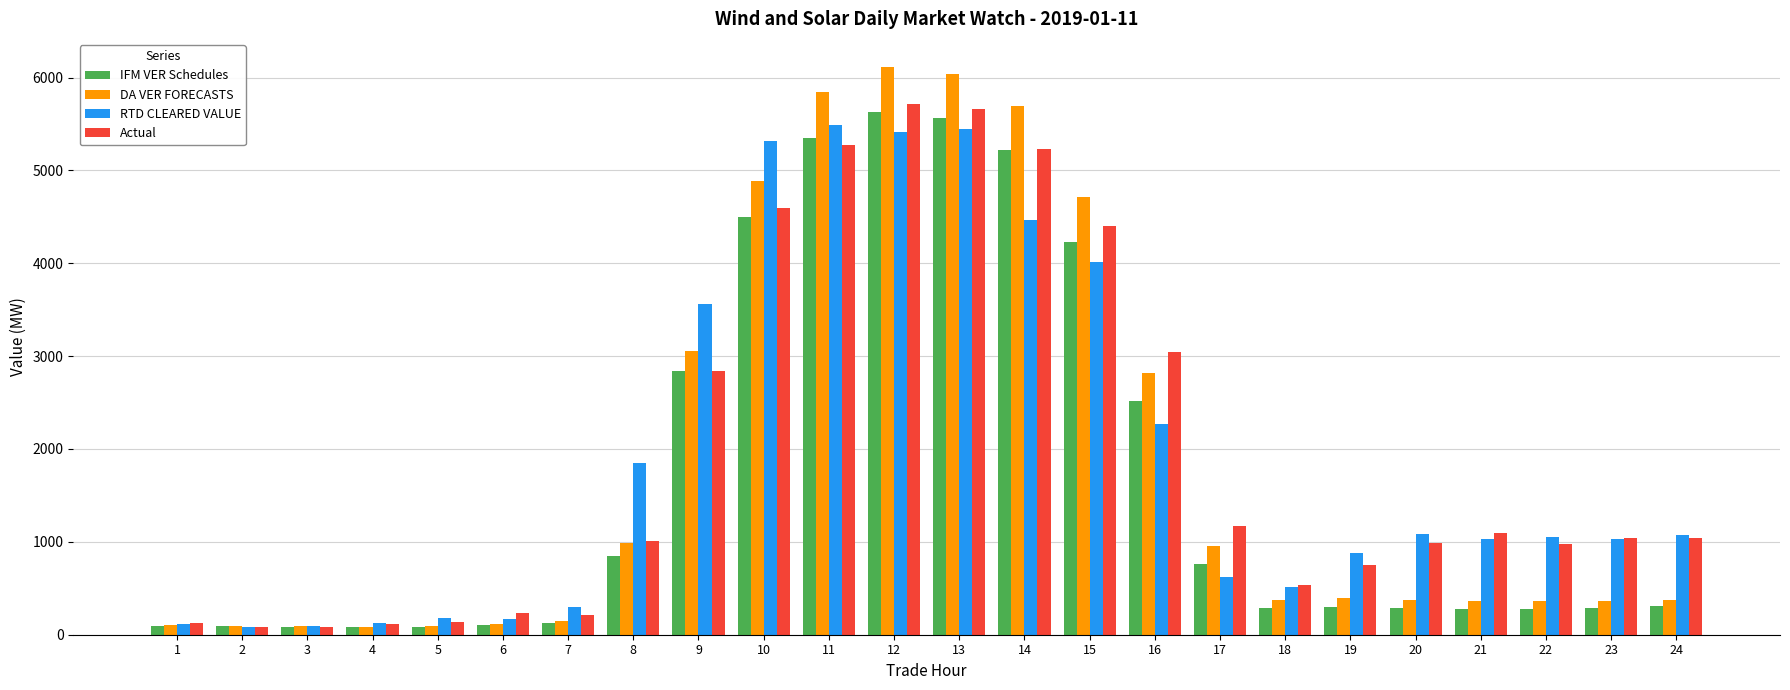

Between 6 and 20, which series saw the biggest shift?

RTD CLEARED VALUE